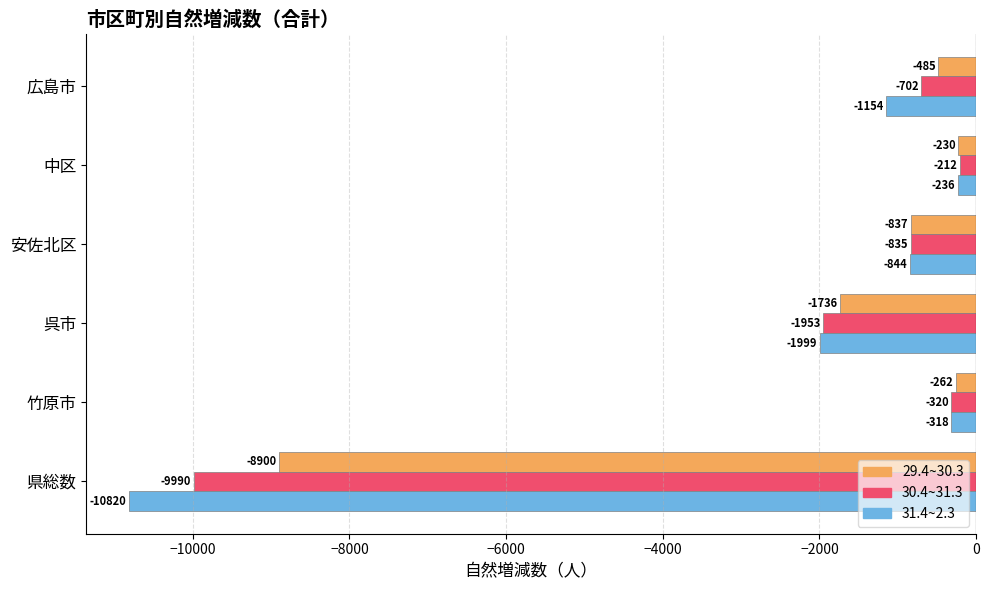

What is the lowest value of the 30.4~31.3 series?

-9990